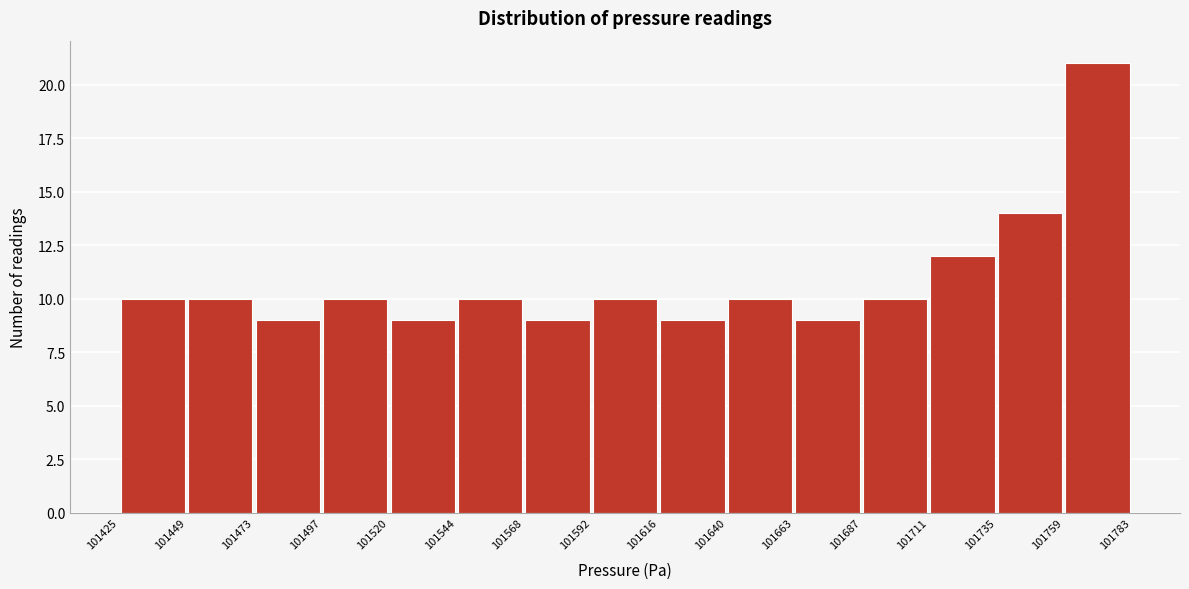

Reading left to right, list every bar in this chart as the range it spans on the x-axis followed by its height. The values are not printed on the chart, so give them approximately, as read against the axis.

101425 to 101449: 10
101449 to 101473: 10
101473 to 101497: 9
101497 to 101520: 10
101520 to 101544: 9
101544 to 101568: 10
101568 to 101592: 9
101592 to 101616: 10
101616 to 101640: 9
101640 to 101663: 10
101663 to 101687: 9
101687 to 101711: 10
101711 to 101735: 12
101735 to 101759: 14
101759 to 101783: 21